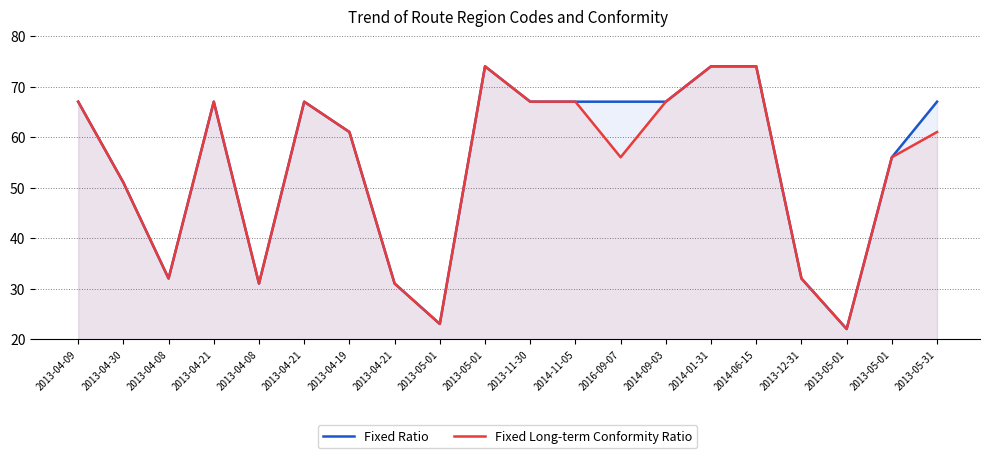

Is it true that Fixed Ratio equals 125 at 2014-06-15?

False